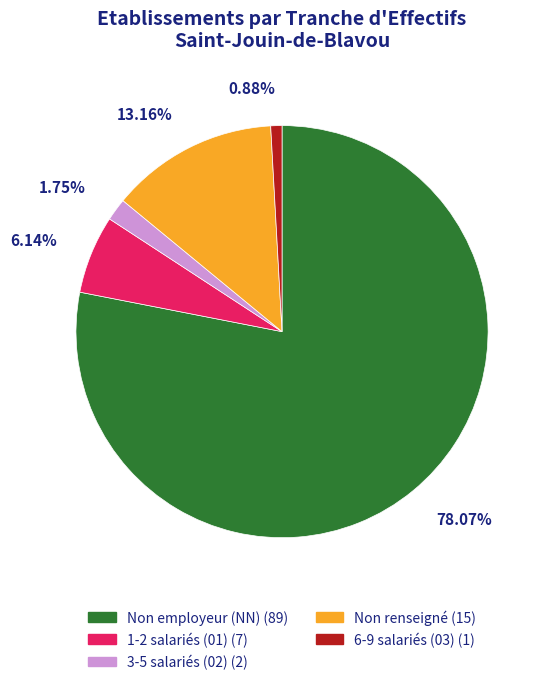

Is there any slice that represents more than half of the pie?

Yes